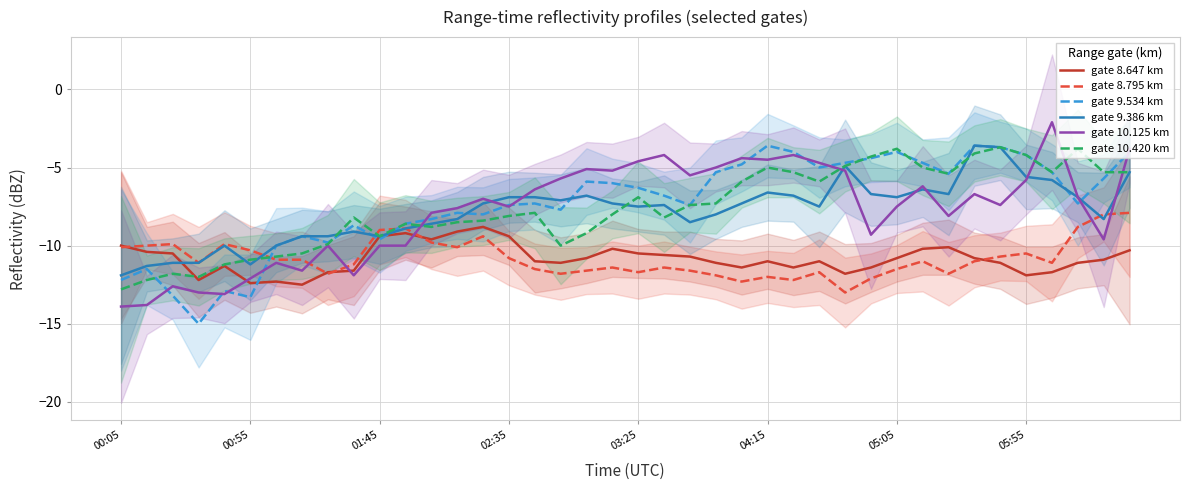

Reading right to left, extract all data points from this chart.

gate 8.647 km: -10.3	-10.9	-11.1	-11.7	-11.9	-11.1	-10.8	-10.1	-10.2	-10.8	-11.4	-11.8	-11.0	-11.4	-11.0	-11.4	-11.1	-10.7	-10.6	-10.5	-10.2	-10.8	-11.1	-11.0	-9.4	-8.8	-9.1	-9.6	-9.2	-9.4	-11.6	-11.7	-12.5	-12.3	-12.4	-11.3	-12.2	-10.5	-10.4	-10.0
gate 8.795 km: -7.9	-8.0	-8.8	-11.1	-10.5	-10.7	-11.0	-11.8	-11.0	-11.5	-12.1	-13.0	-11.7	-12.2	-12.0	-12.3	-11.9	-11.6	-11.4	-11.7	-11.4	-11.6	-11.8	-11.5	-10.8	-9.4	-10.1	-9.8	-8.9	-9.0	-11.2	-11.8	-10.9	-10.9	-10.3	-9.9	-11.1	-9.9	-10.0	-10.1
gate 9.534 km: -4.0	-5.7	-7.3	-5.3	-4.2	-3.7	-3.6	-5.4	-4.7	-4.0	-4.4	-4.7	-5.0	-4.0	-3.6	-4.8	-5.3	-7.4	-6.8	-6.3	-6.0	-5.9	-7.7	-7.3	-7.4	-8.0	-7.9	-8.3	-8.6	-9.6	-8.7	-9.8	-9.4	-10.0	-13.3	-12.9	-15.0	-13.2	-11.5	-12.2
gate 9.386 km: -5.3	-8.3	-6.9	-5.8	-5.6	-3.7	-3.6	-6.7	-6.4	-6.9	-6.7	-4.9	-7.5	-6.8	-6.6	-7.3	-8.0	-8.5	-7.4	-7.5	-7.3	-6.8	-7.1	-6.9	-6.9	-7.3	-8.3	-8.6	-8.9	-9.4	-9.1	-9.4	-9.4	-10.0	-11.2	-10.0	-11.1	-11.1	-11.3	-11.9
gate 10.125 km: -3.8	-9.6	-6.9	-2.1	-5.8	-7.4	-6.7	-8.1	-6.2	-7.5	-9.3	-5.2	-4.7	-4.2	-4.5	-4.4	-5.0	-5.5	-4.2	-4.6	-5.2	-5.1	-5.7	-6.4	-7.5	-7.0	-7.6	-7.9	-10.0	-10.0	-11.9	-10.0	-11.6	-11.1	-12.1	-13.1	-13.0	-12.6	-13.8	-13.9
gate 10.420 km: -5.3	-5.3	-3.8	-5.3	-4.2	-3.7	-4.1	-5.4	-5.0	-3.8	-4.3	-4.9	-5.9	-5.3	-5.0	-5.9	-7.3	-7.4	-8.2	-6.9	-8.0	-9.2	-10.0	-7.9	-8.1	-8.4	-8.5	-8.8	-8.6	-9.4	-8.2	-9.9	-10.5	-10.7	-10.9	-11.2	-12.0	-11.8	-12.2	-12.8